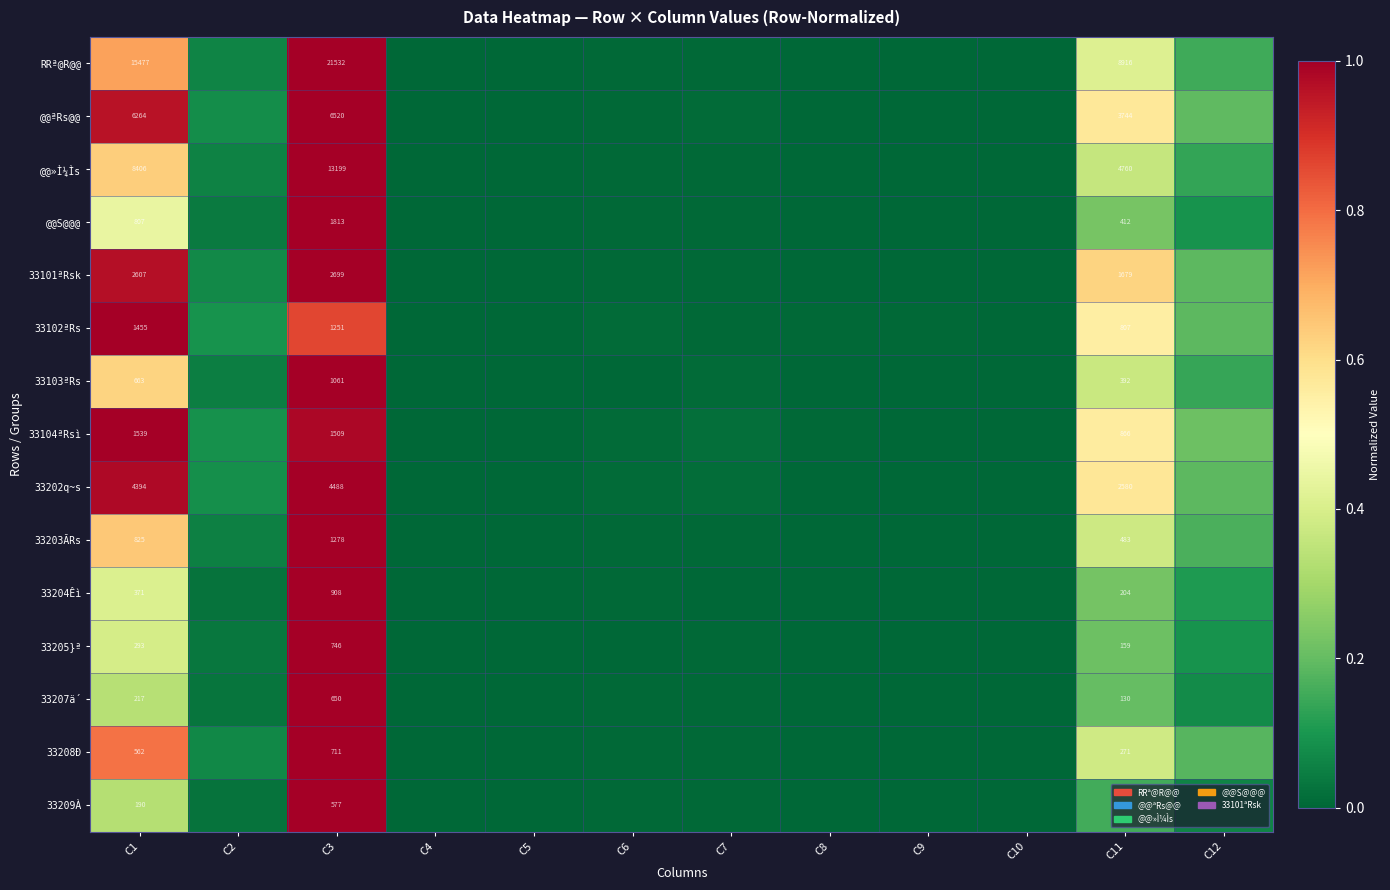

At C3, list the series in order from smallest to largest.

33209À, 33207ä´, 33208Ð, 33205}ª, 33204Êì, 33103ªRs, 33102ªRs, 33203ÃRs, 33104ªRsì, @@S@@@, 33101ªRsk, 33202q~s, @@ªRs@@, @@»Ì¼Ìs, RRª@R@@